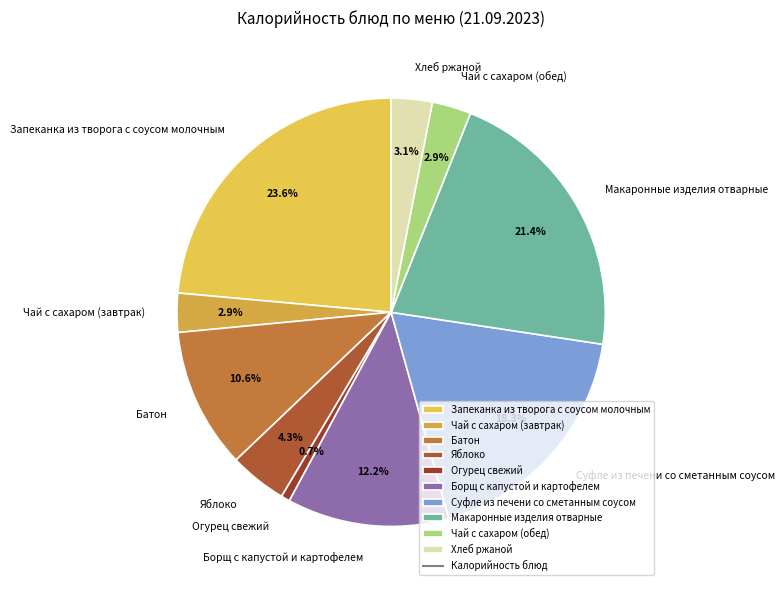

How many segments does this pie chart have?

10